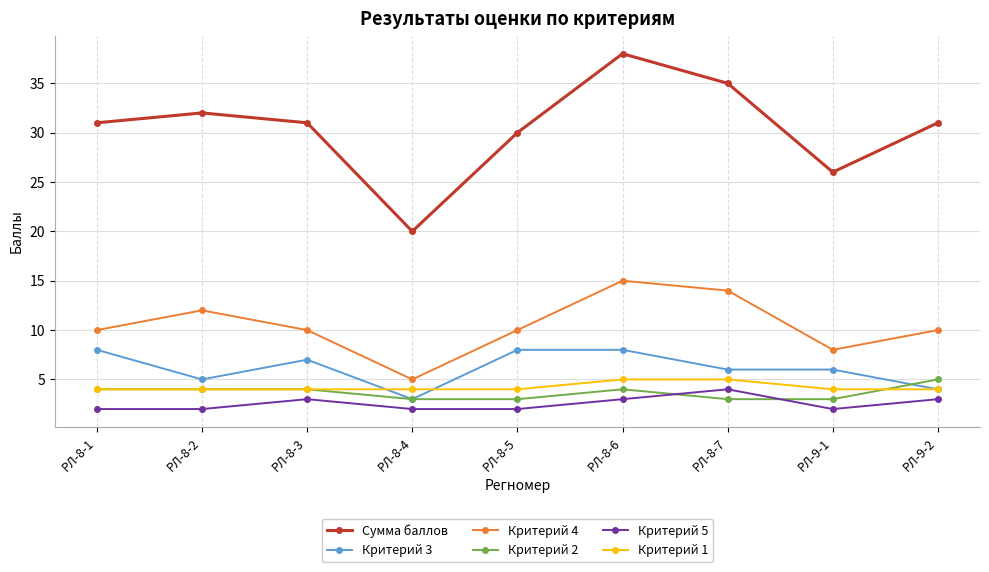

True or false: Критерий 4 and Критерий 2 intersect in this chart.

False